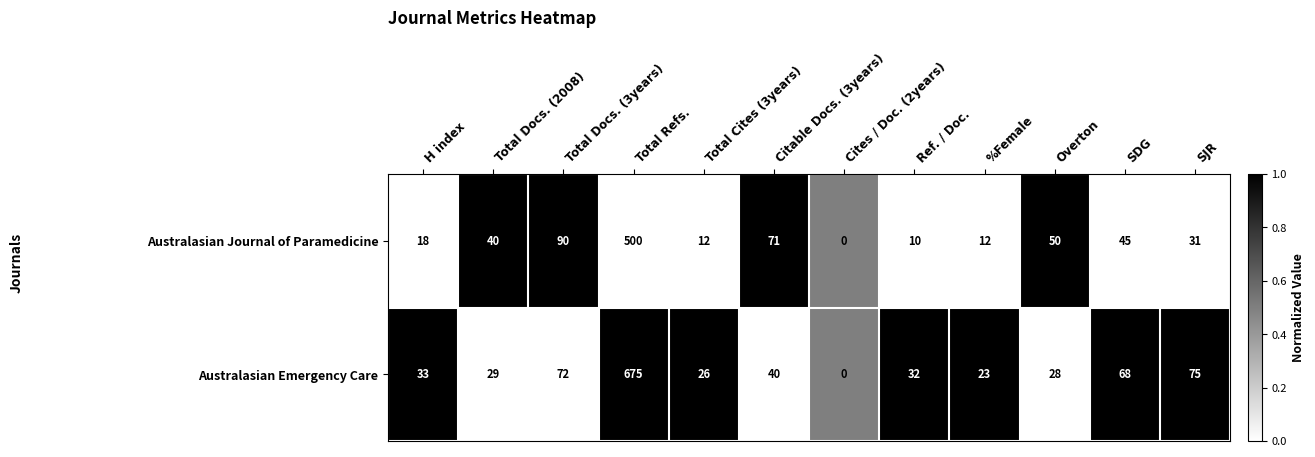

What is the maximum value shown in the chart?

675